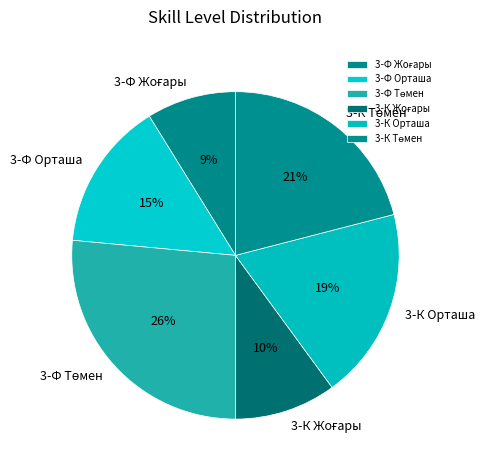

To the nearest percent, what is the average slice percentage?

17%